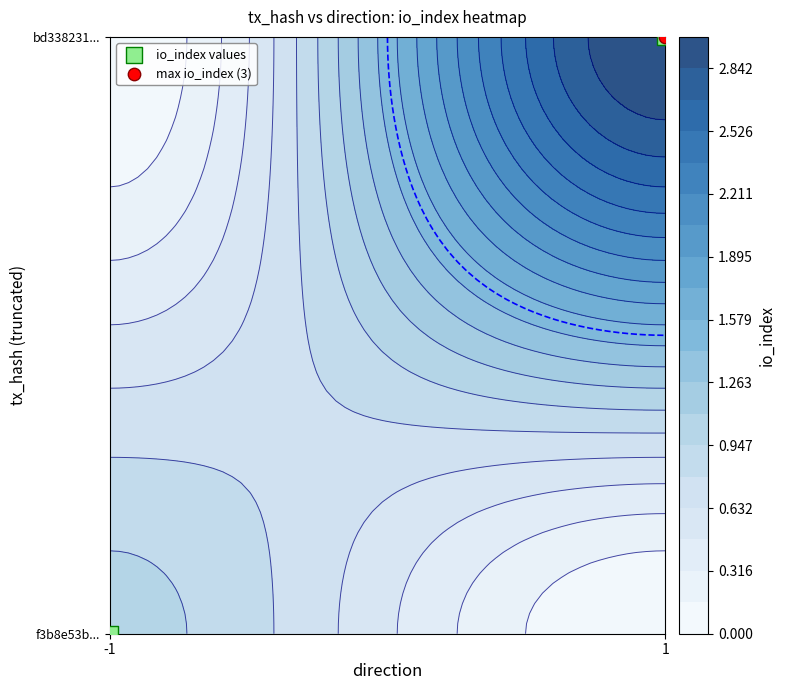

At which category does the chart reach its minimum across all series?

-1